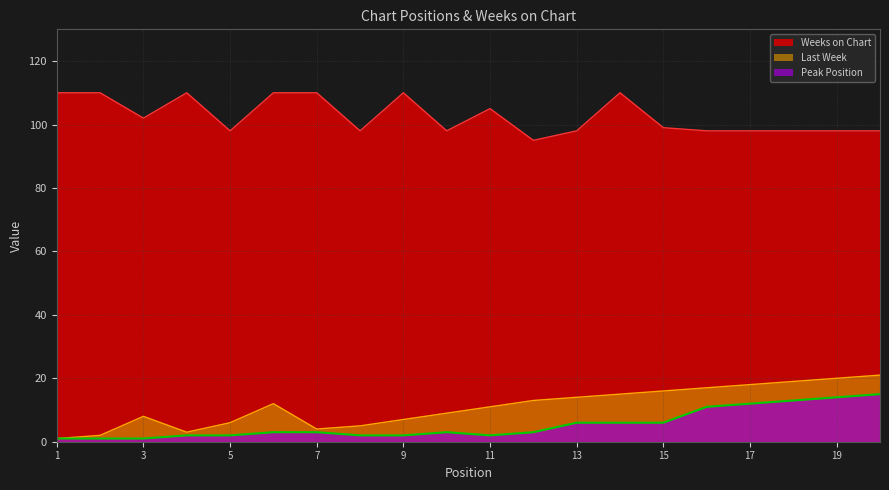

True or false: Peak Position has more than 1 interior local peaks.

False